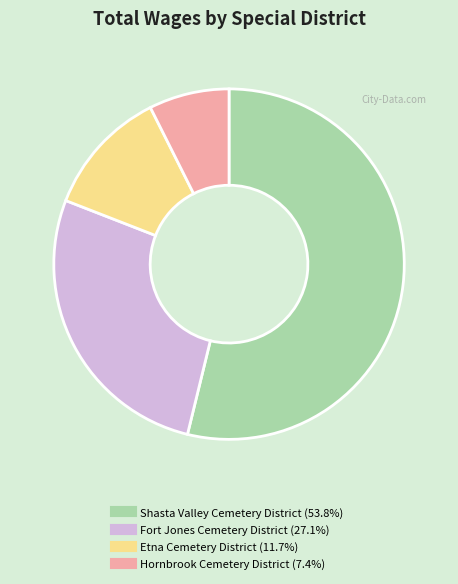

Is there a majority slice in this chart?

Yes